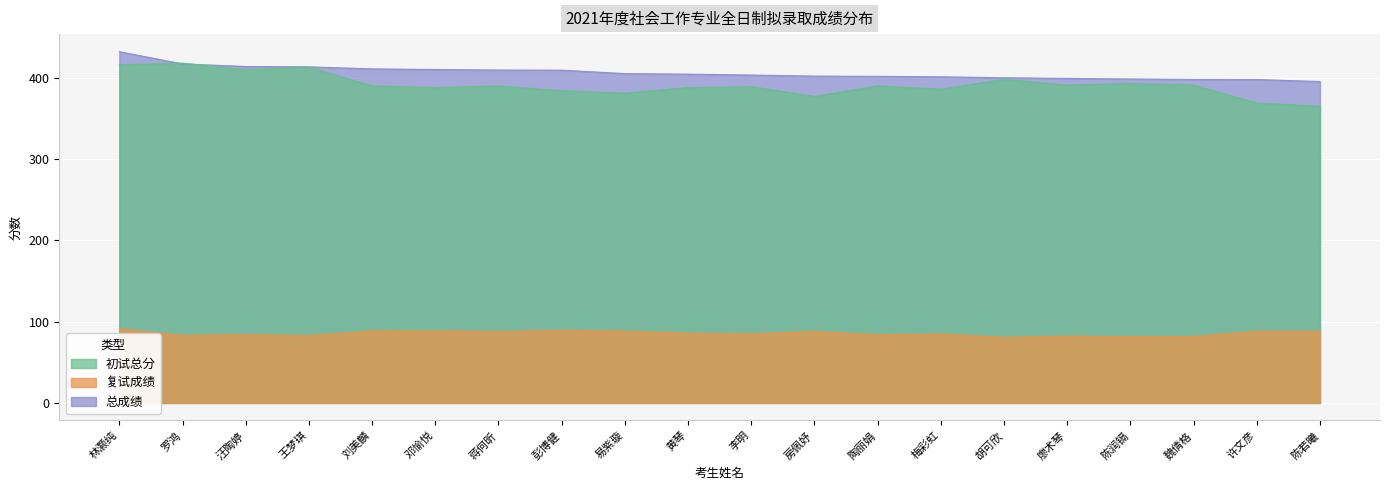

Is the value of 复试成绩 at 彭博健 greater than the value of 总成绩 at 陶丽娟?

No